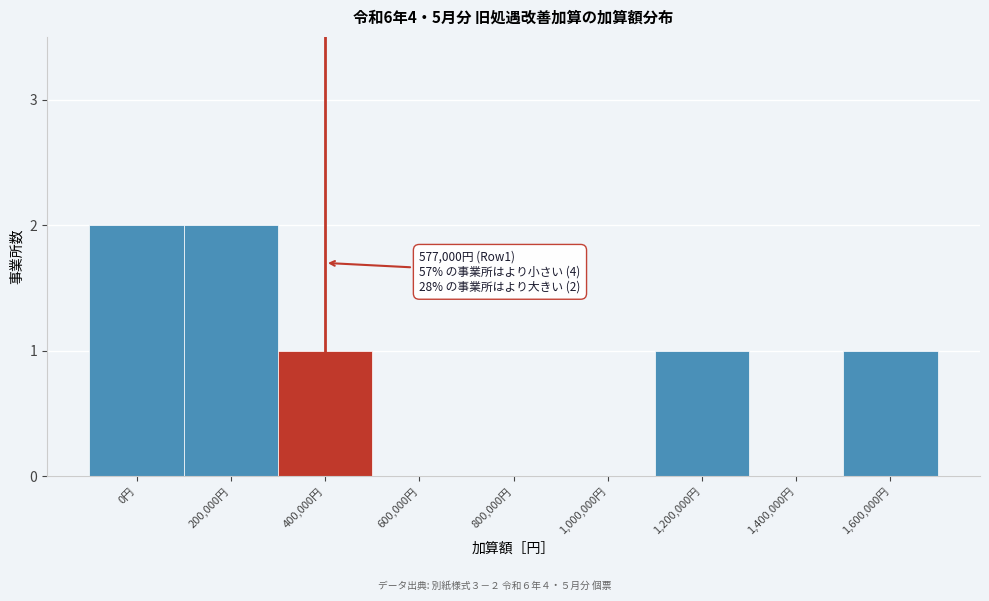

Reading left to right, list all the values displayed in this chart.

0円=2	200,000円=2	400,000円=1	600,000円=0	800,000円=0	1,000,000円=0	1,200,000円=1	1,400,000円=0	1,600,000円=1